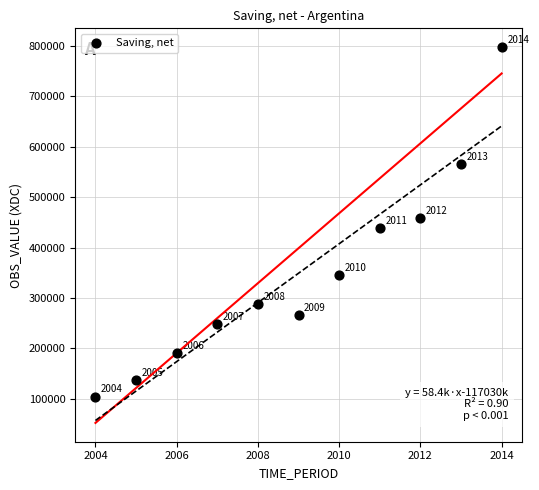

What is the range of Y values (max minus min)?

693263